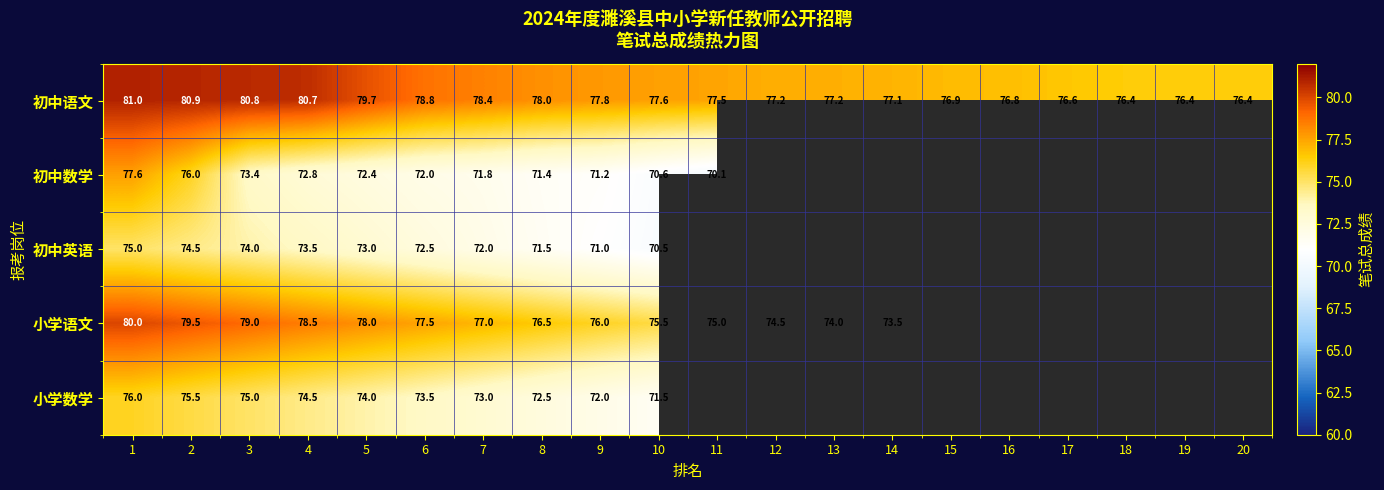

At which category is the sum across all series the highest?

1